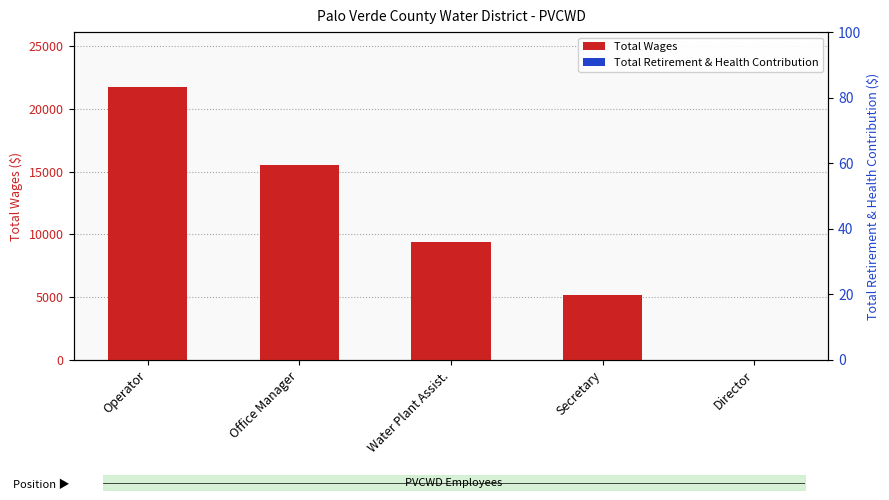

Which label corresponds to the largest value in the chart?

Operator